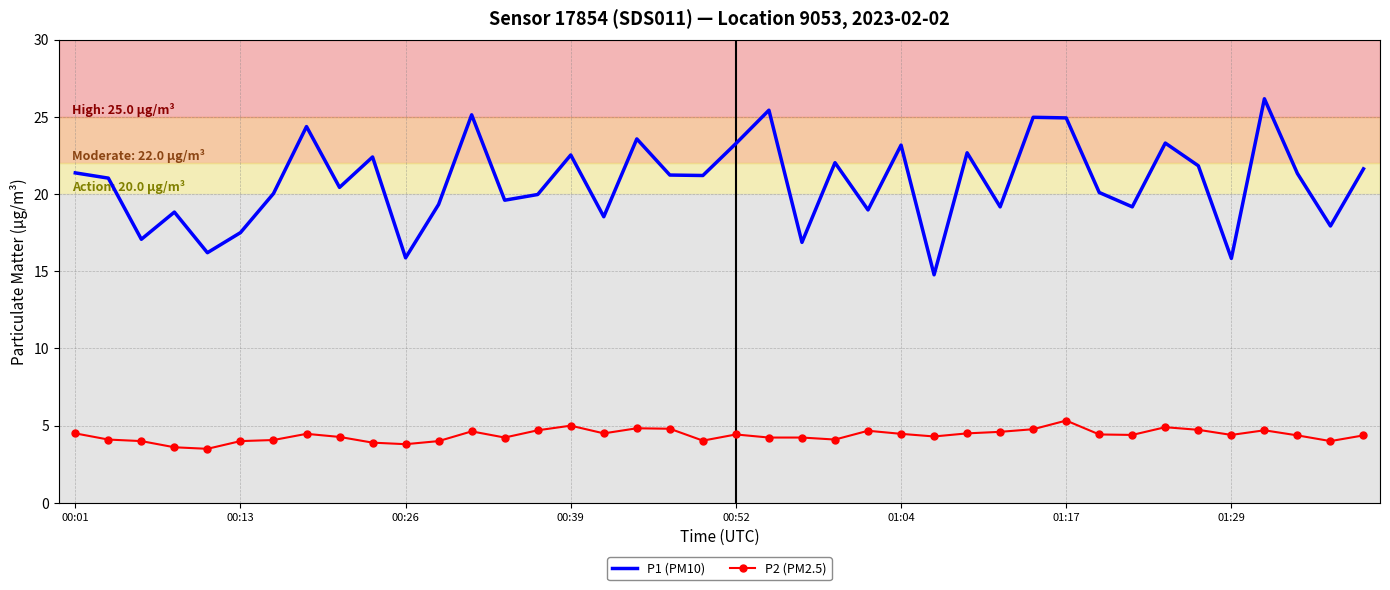

Which series has the largest total across all categories?

P1 (PM10)